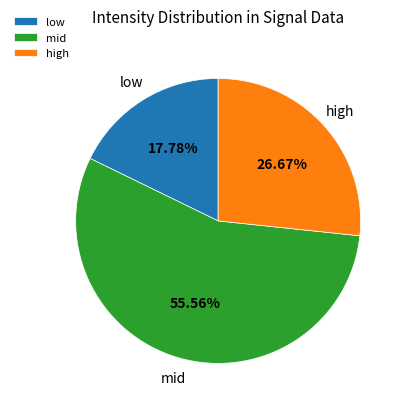

Approximately how many times larger is the value at low compared to high?

0.7